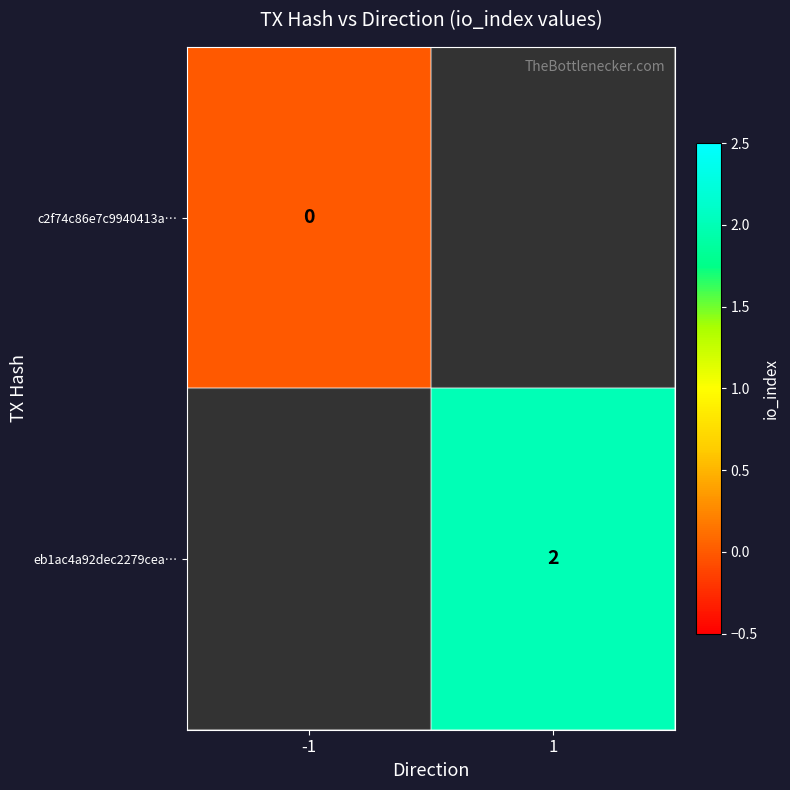

Which category has the highest value across all series?

1